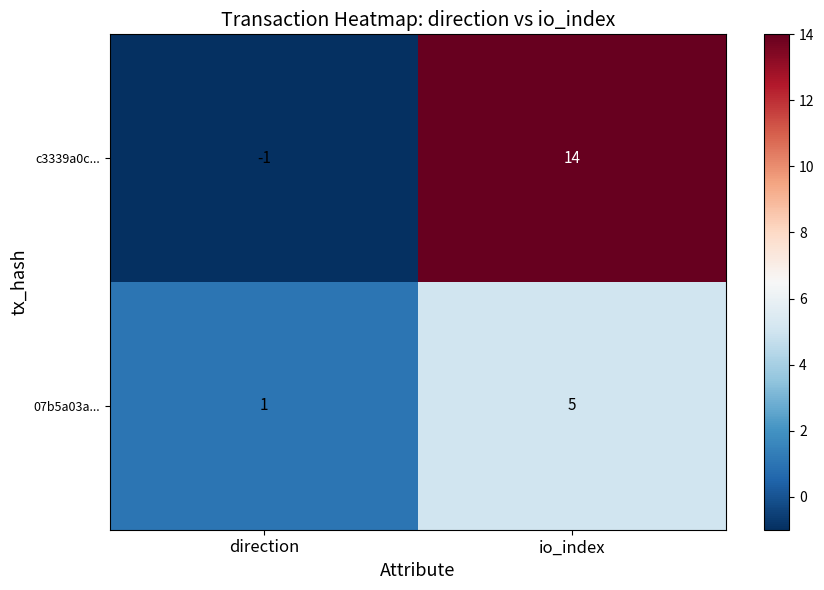

List the series in order of their overall mean, highest first.

c3339a0c..., 07b5a03a...